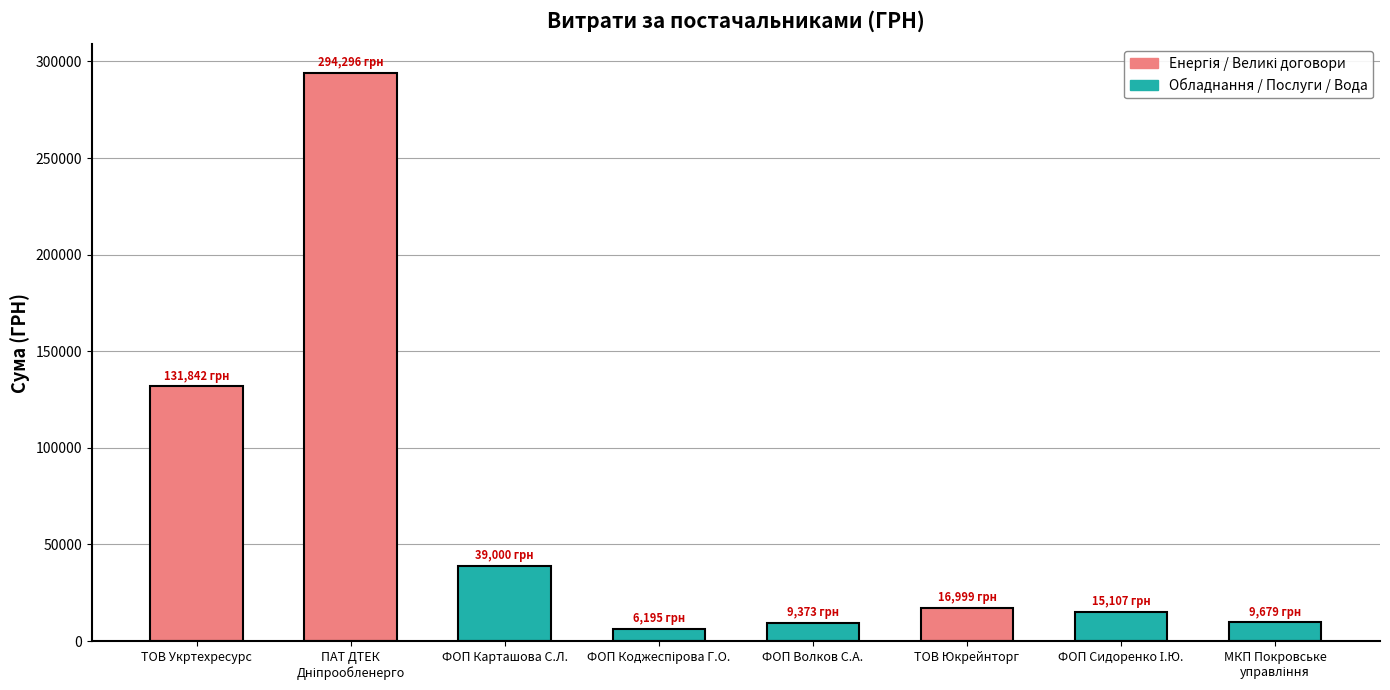

What is the sum of all values?

522491.4